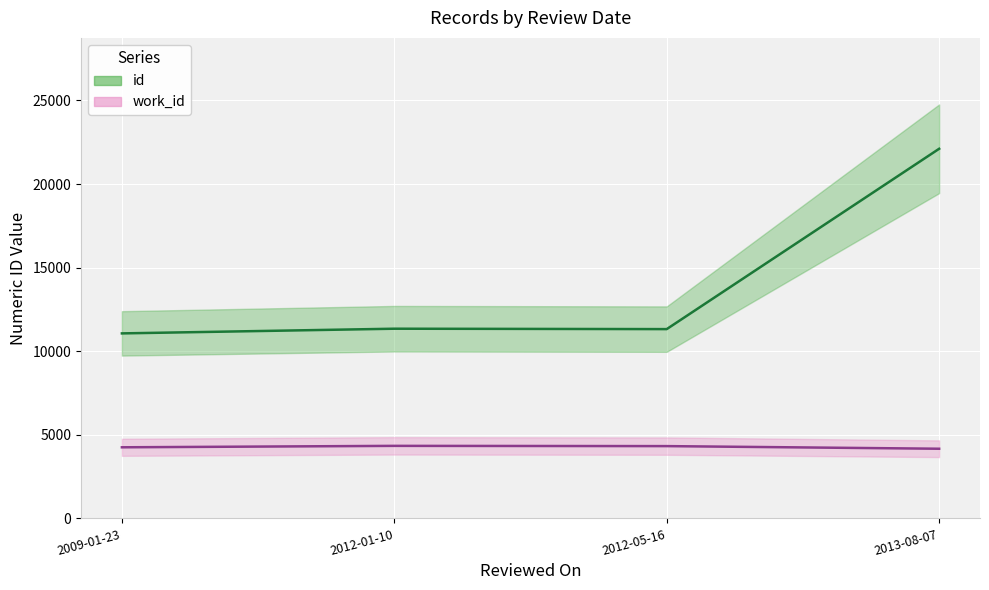

True or false: work_id has a value of 4253 at 2009-01-23.

True